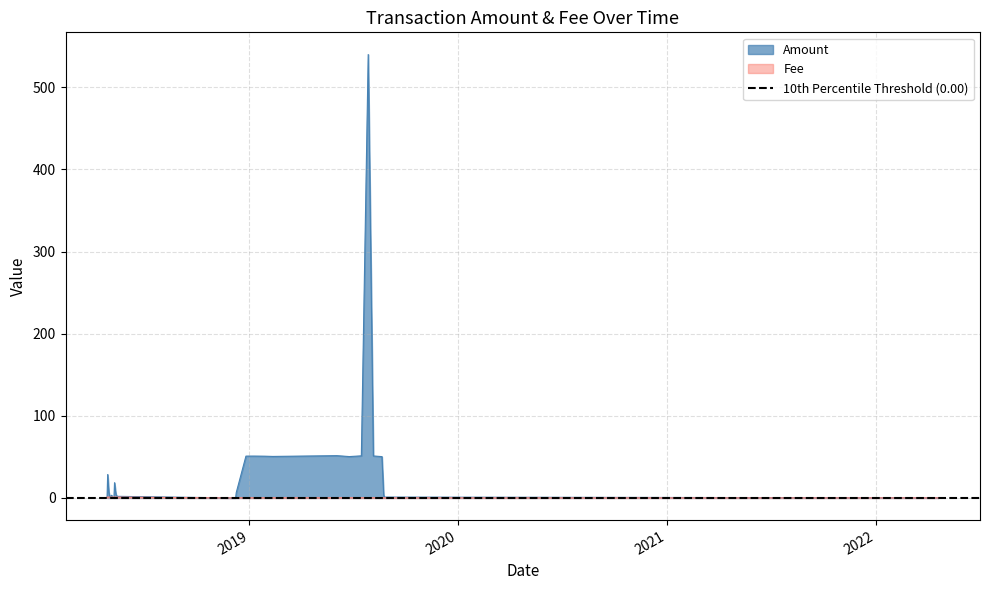

Reading left to right, extract all data points from this chart.

Amount: 1.8	28.5	7.4	0.0	2.0	3.3	0.4	0.5	0.0	18.6	6.6	3.1	1.9	0.0	0.0	0.0	0.0	6.4	50.9	51.0	50.8	50.5	51.5	50.4	51.2	540.0	51.1	50.3	4.0	1.0	0.1
Fee: 1.0	1.0	1.0	1.0	1.0	1.0	1.0	1.0	1.0	1.0	1.0	1.0	1.0	0.0	0.1	0.1	0.5	0.1	0.1	0.1	0.1	0.1	0.1	0.1	0.1	0.1	0.1	0.1	0.1	0.1	0.1